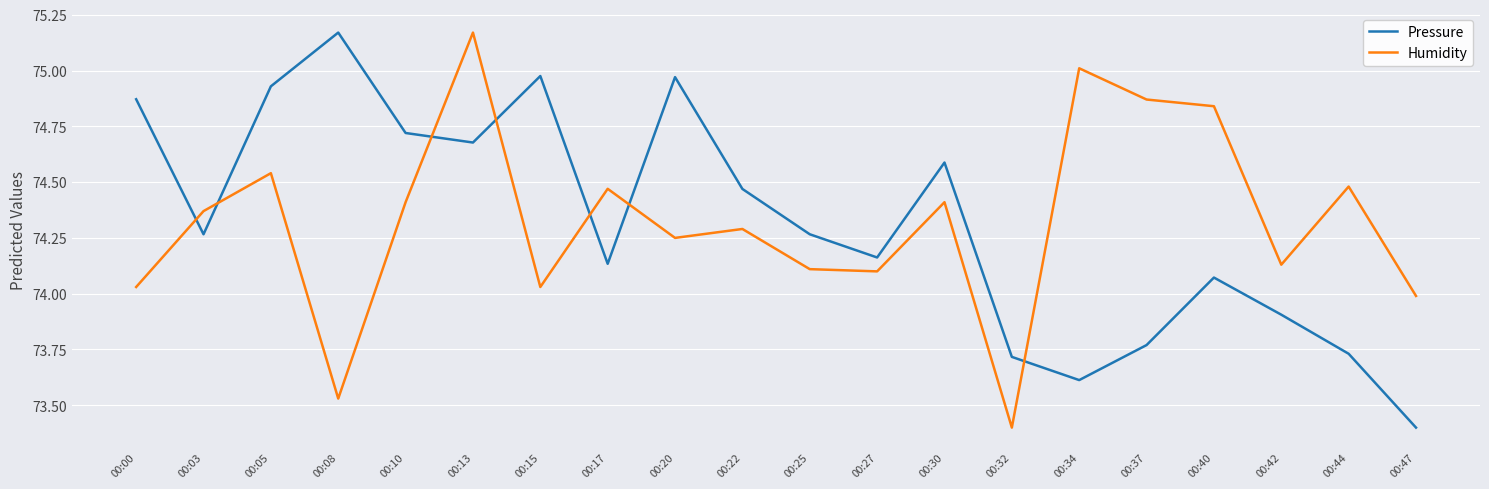

In Pressure, how many points are lower than both neighbors (excluding endpoints)?

5